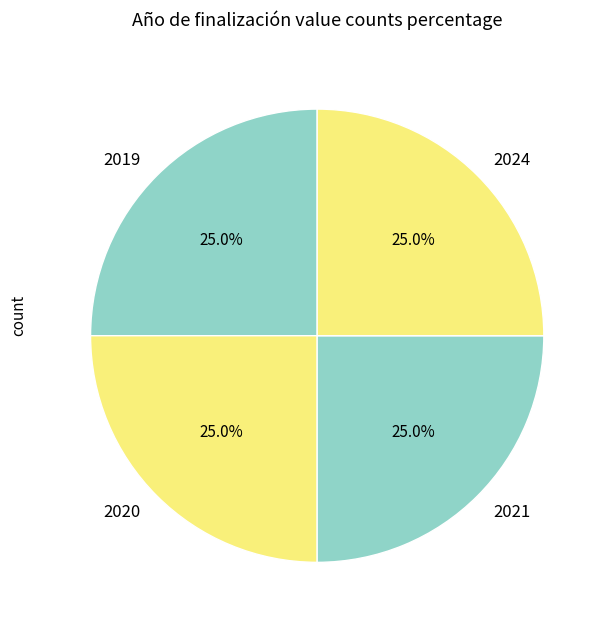

Is there any slice that represents more than half of the pie?

No